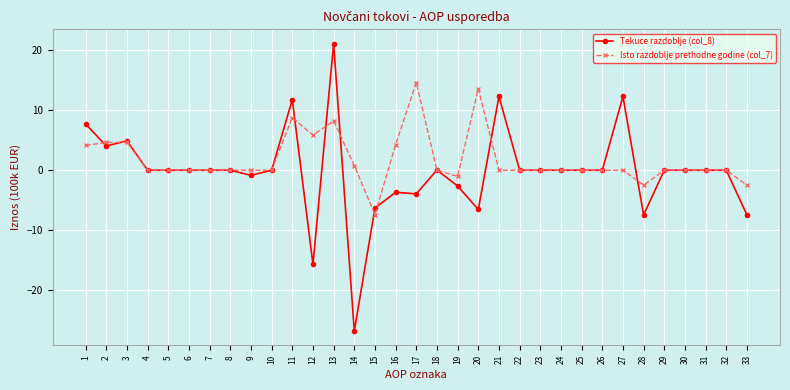

What is the sum of the Tekuce razdoblje (col_8) values at 4 and 13?

21.1